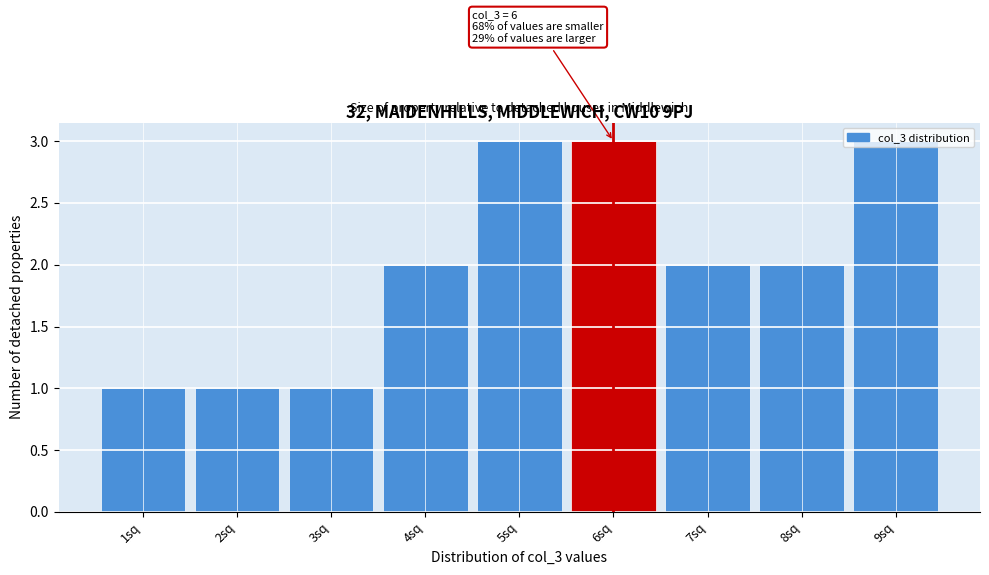

What is the sum of the values at 7sq and 5sq?

5